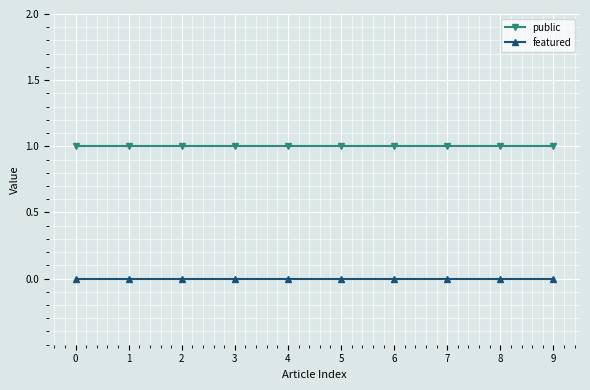

What is the sum of all public values?

10